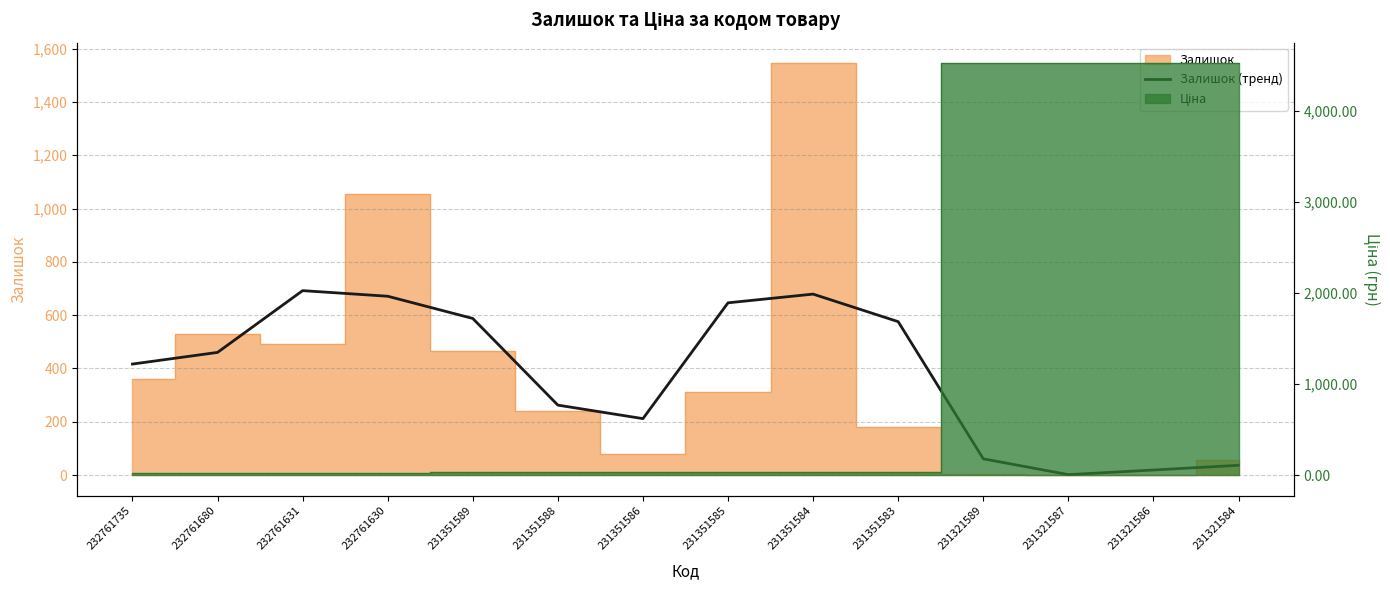

At which category does the data reach its first local valley?

231351586